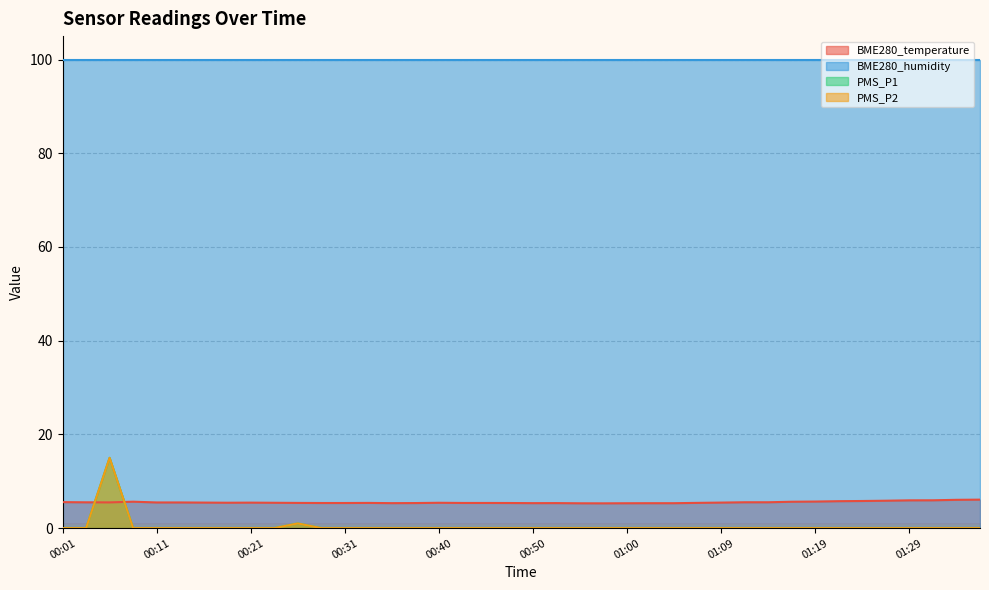

What is the label of the 4th point from the right?

01:29